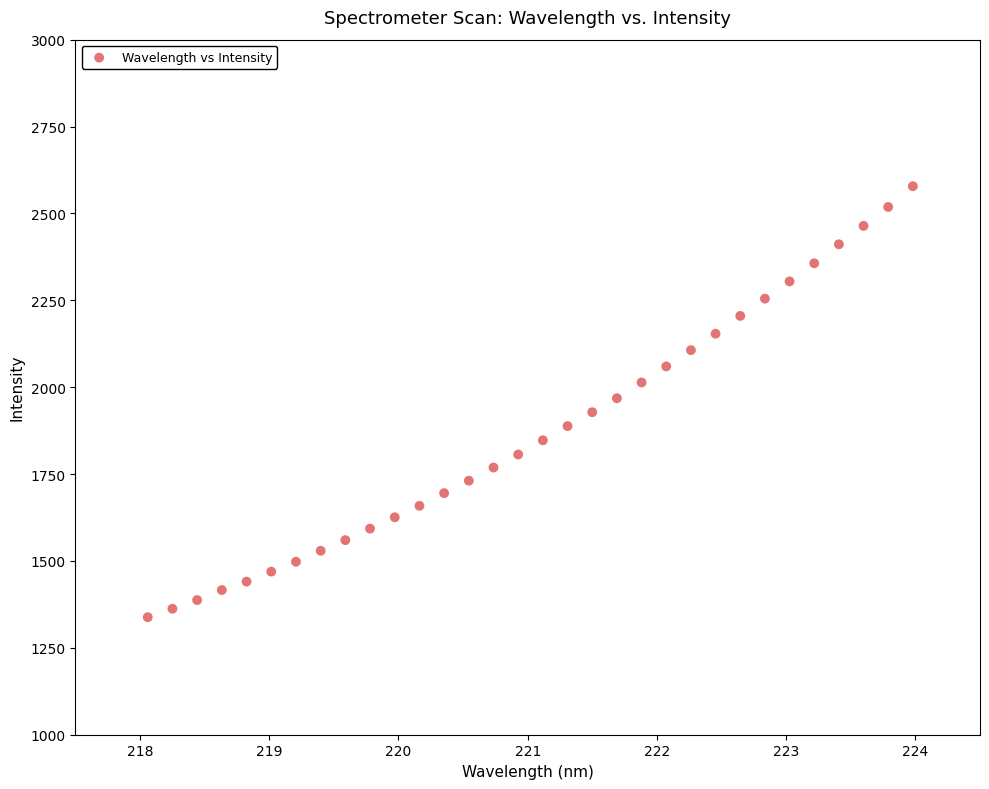

What is the range of Y values (max minus min)?

1240.1